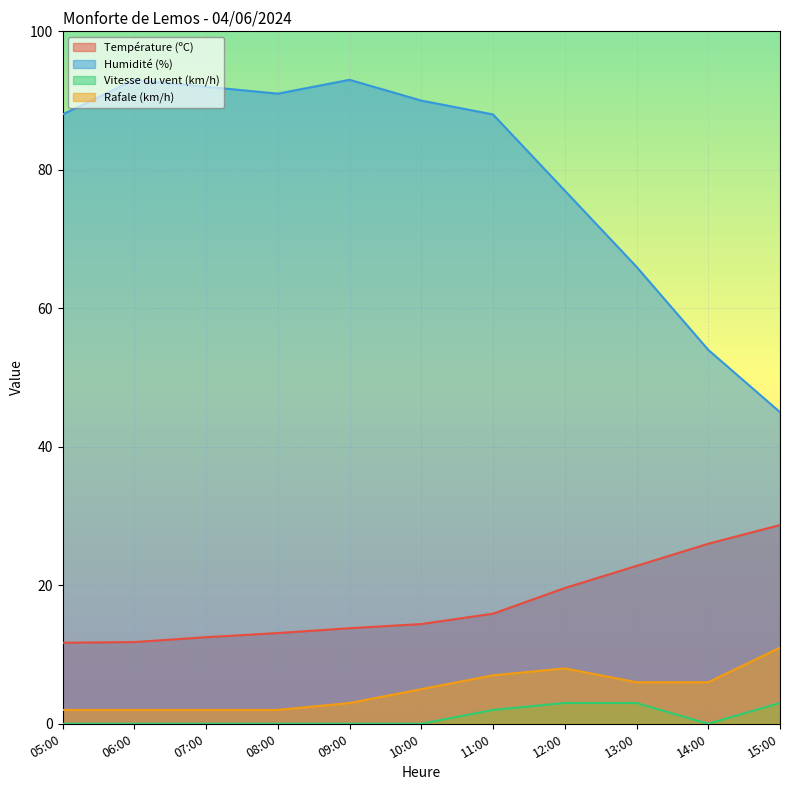

Which category has the highest value in the Rafale (km/h) series?

15:00